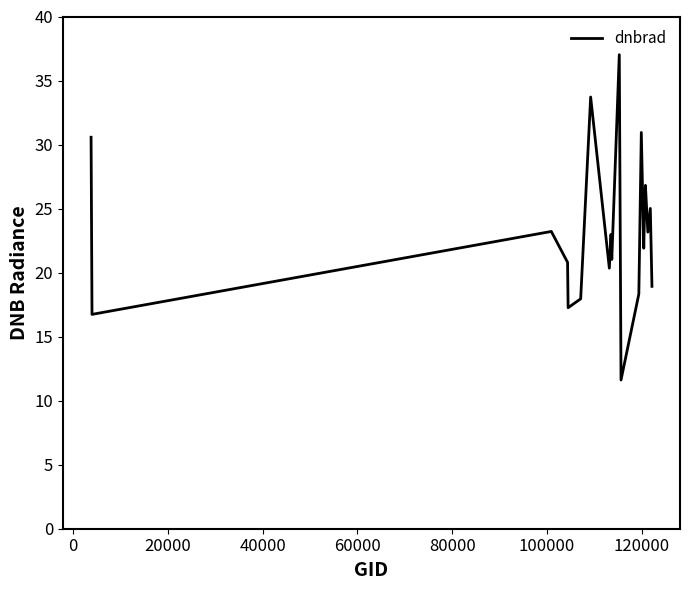

What is the greatest value displayed?

37.0